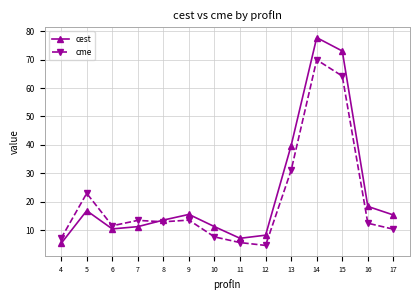

What is the value of the cest point at the 10th from the left?

39.8